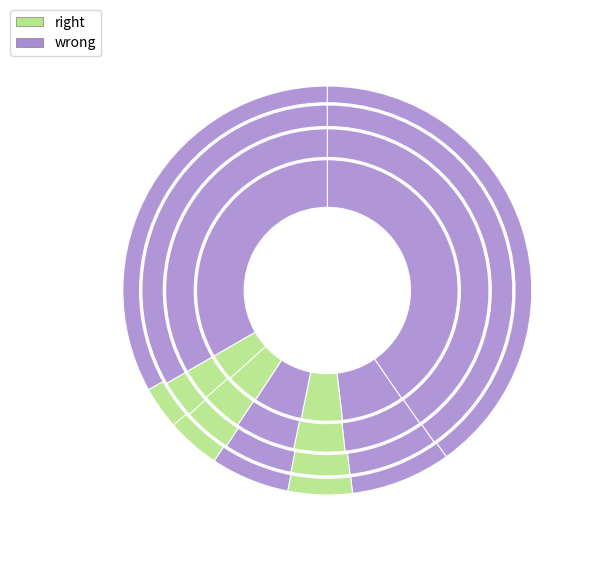

How many slices are in this pie chart?

7